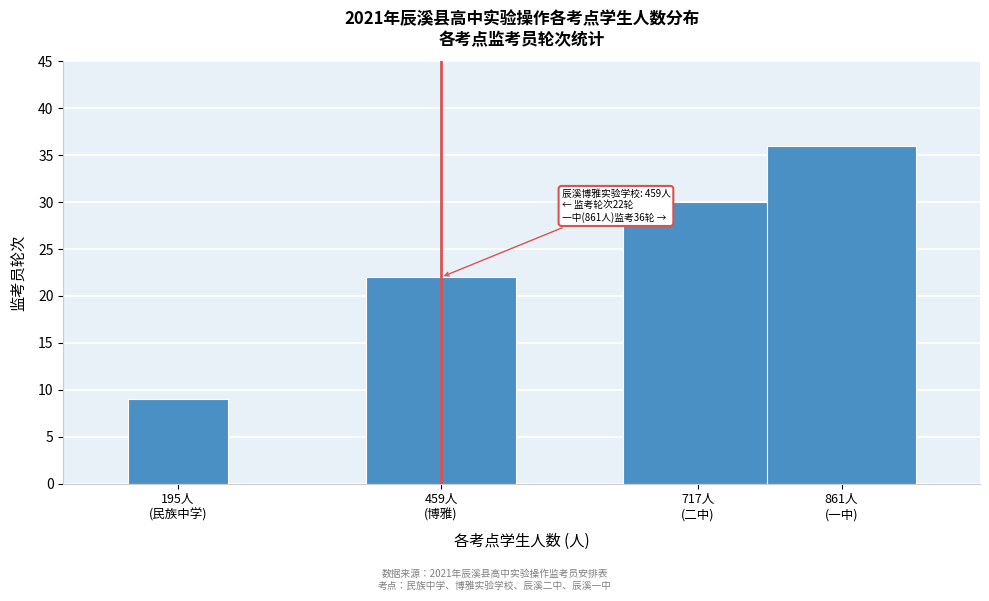

Reading left to right, transcribe all the data shown in this chart.

9	22	30	36